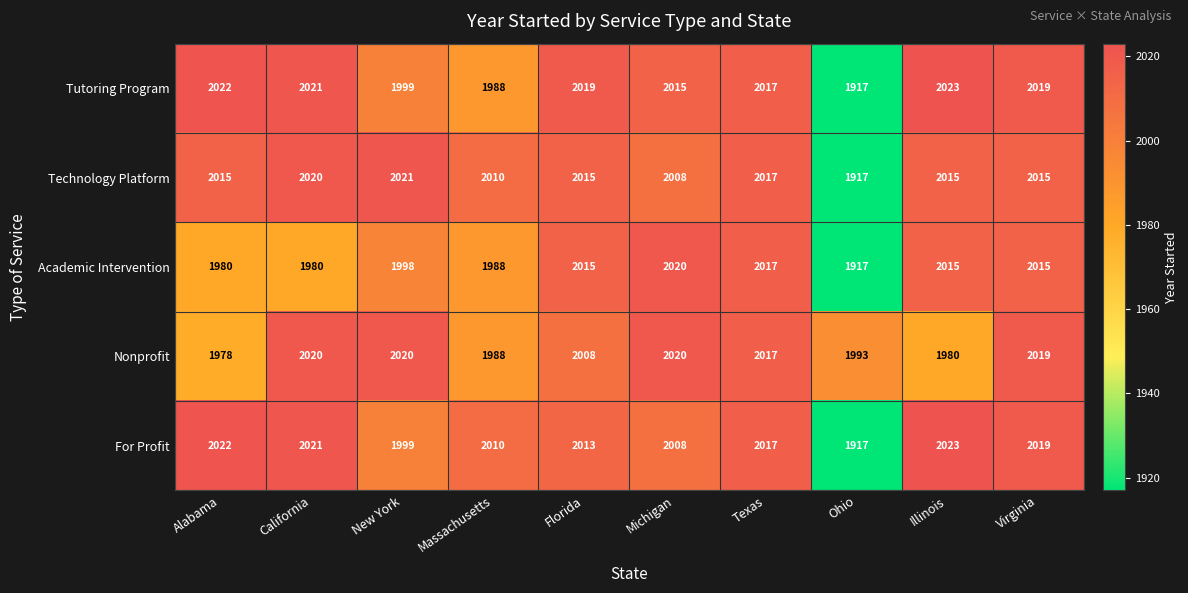

What is the difference between the maximum and second lowest values in the Technology Platform series?

13